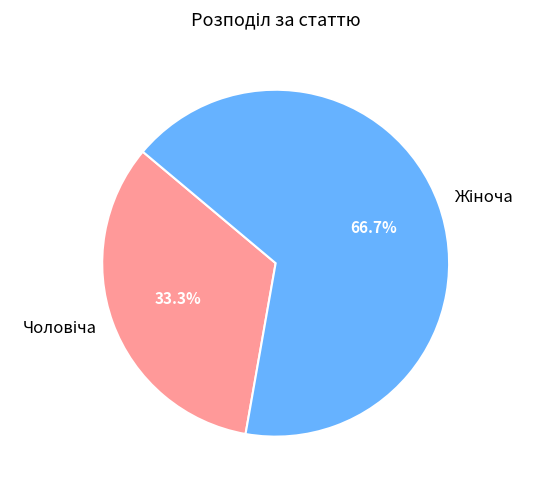

Does any single category account for the majority?

Yes